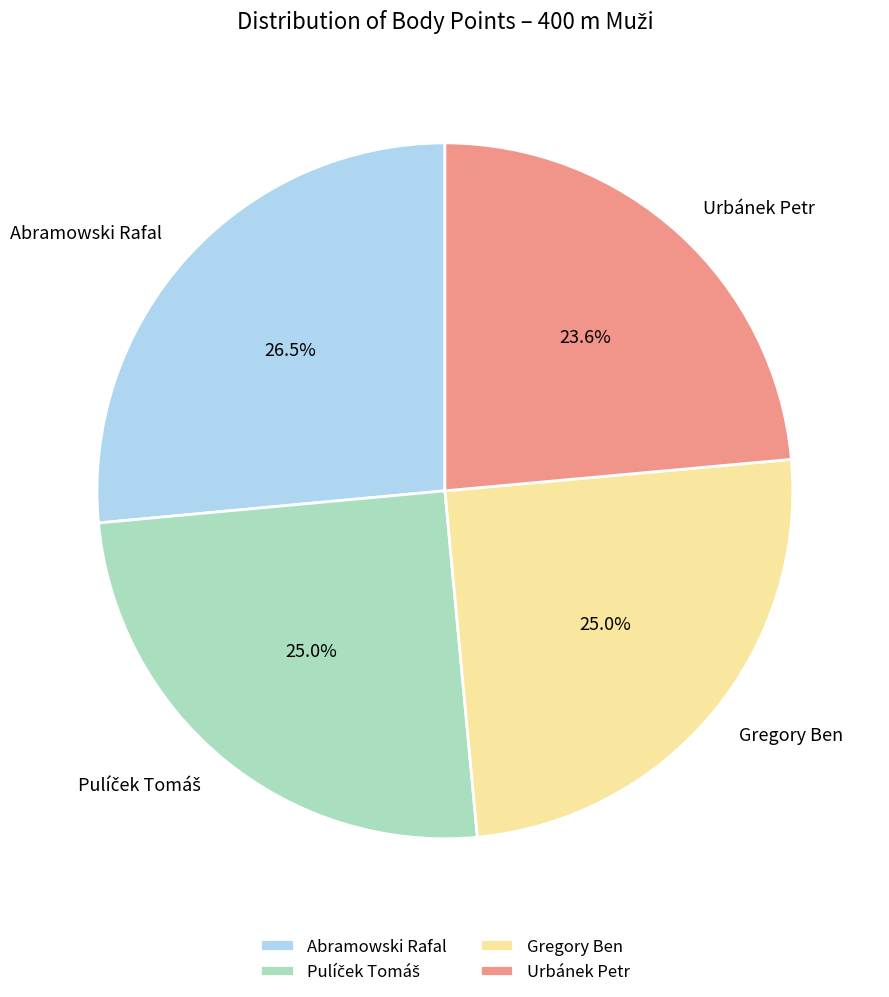

What percentage is the Urbánek Petr slice, to the nearest percent?

24%